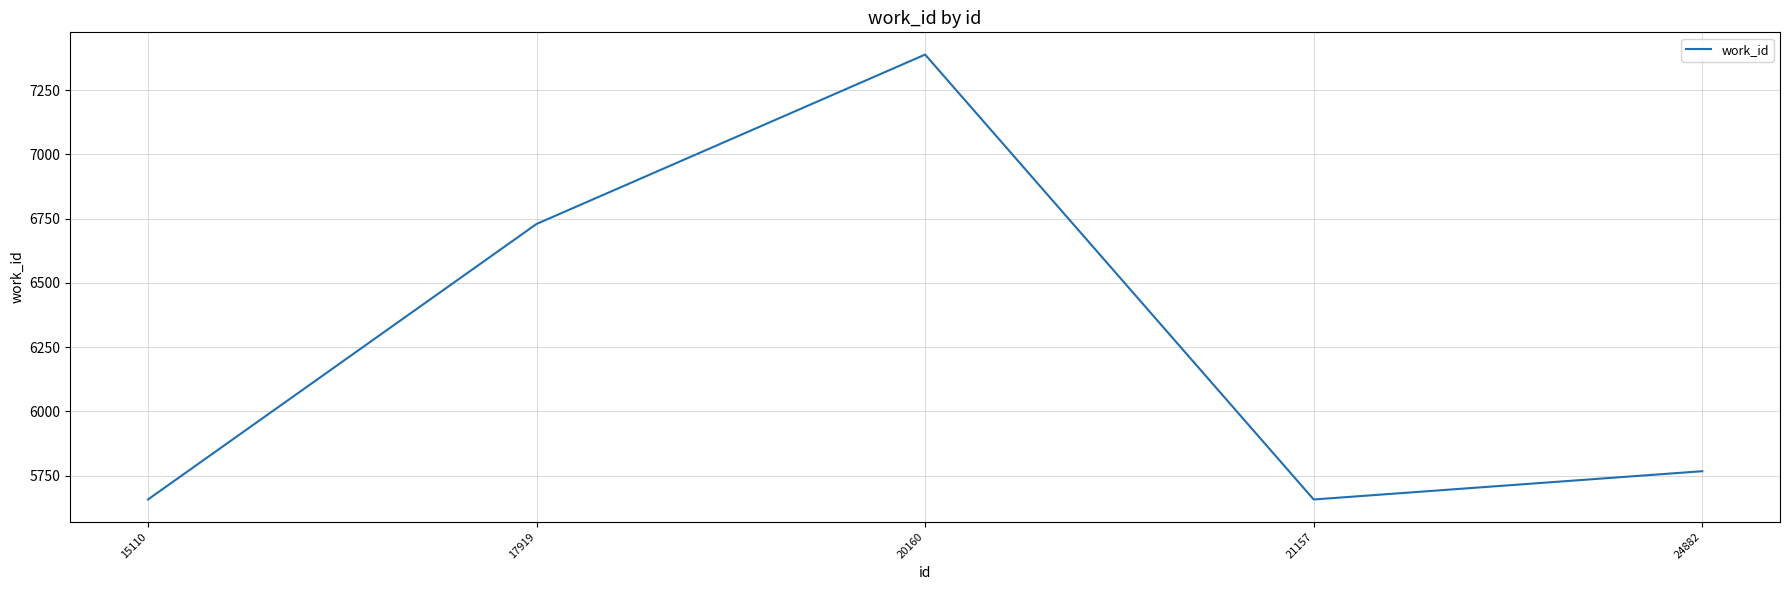

How many lines are shown in the chart?

1